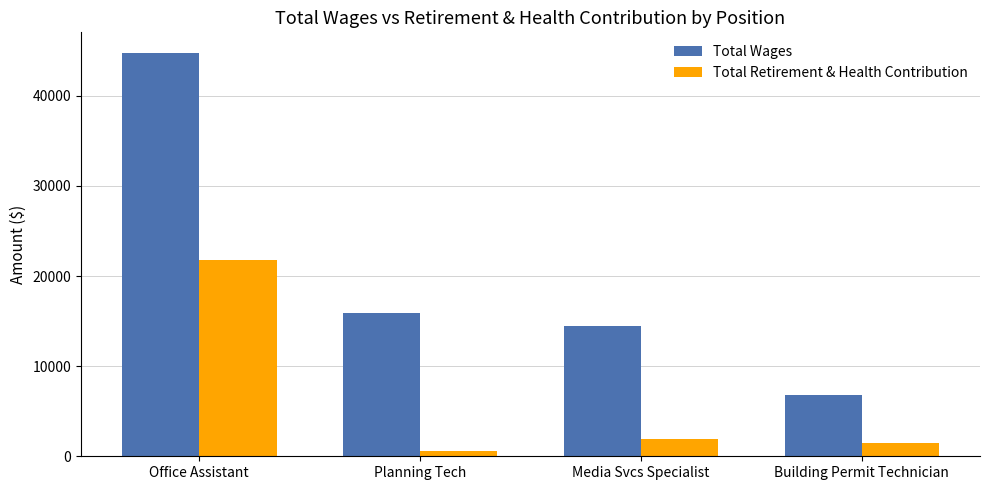

At how many categories does at least one series exceed 18346?

1